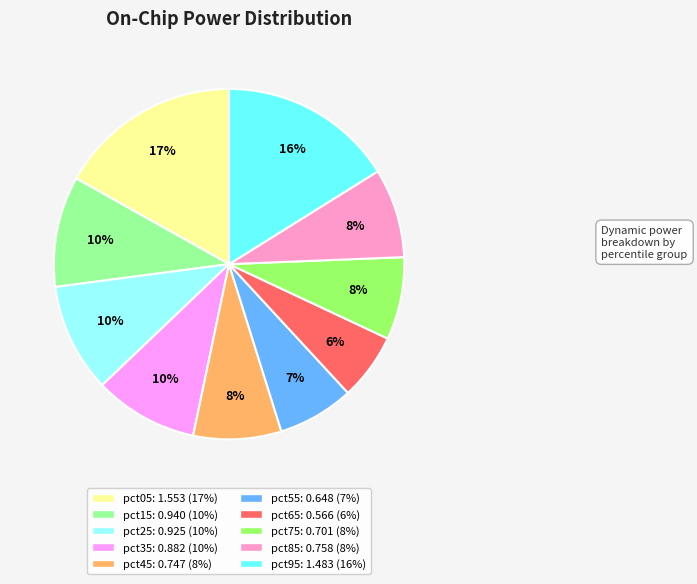

To the nearest percent, what is the difference between the largest and smallest slice percentages?

11%